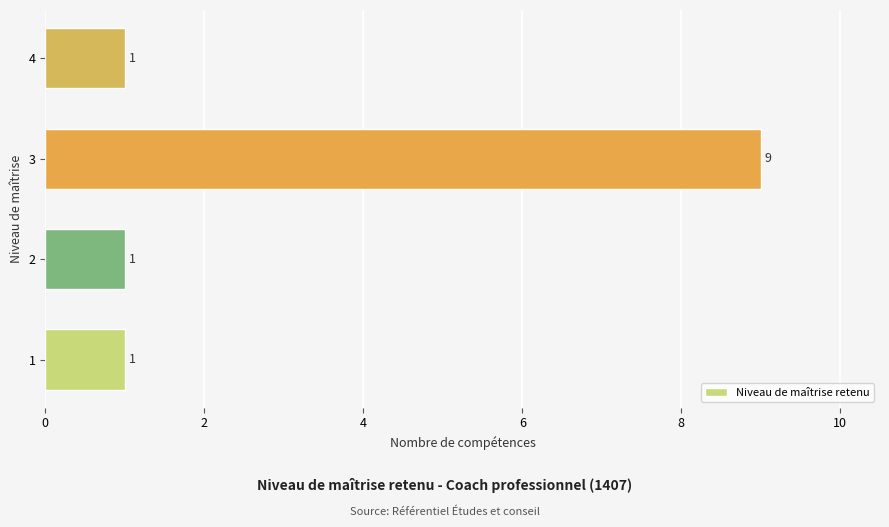

Reading bottom to top, transcribe all the data shown in this chart.

1	1	9	1